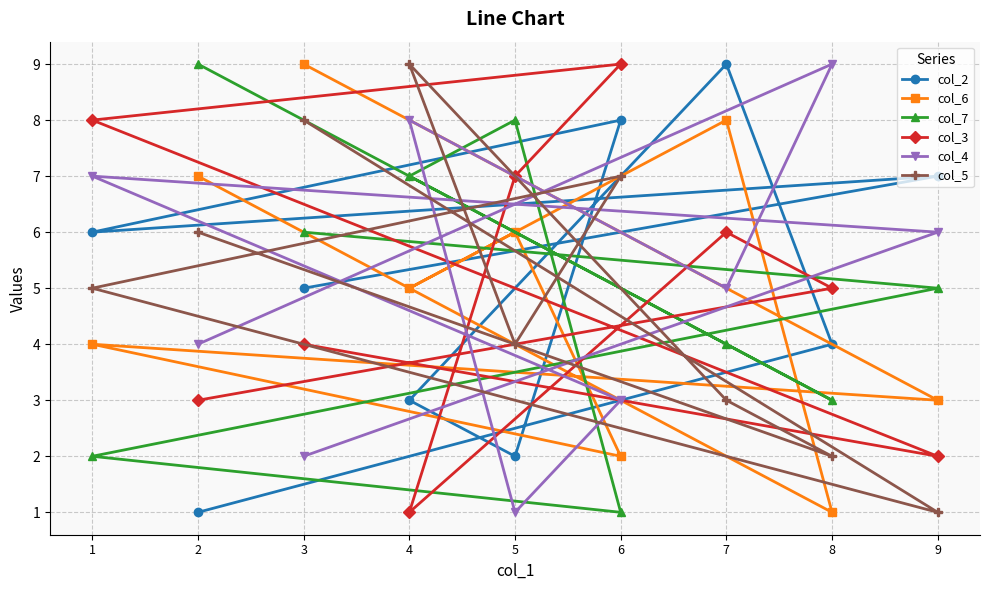

True or false: col_6 and col_7 intersect in this chart.

True